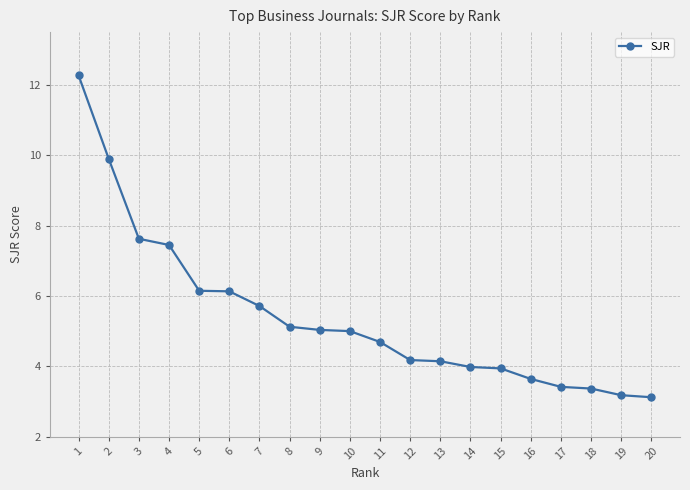

Count the number of categories in the chart.

20